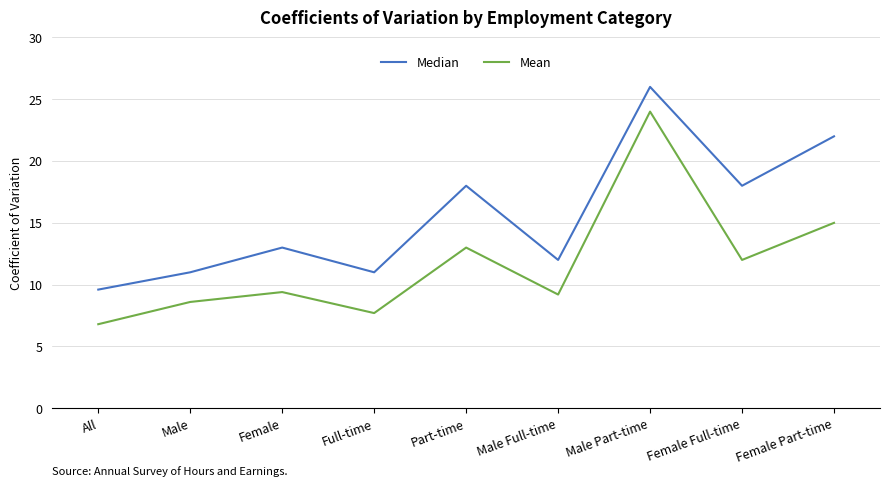

Rank the series by their maximum value, from lowest to highest.

Mean, Median